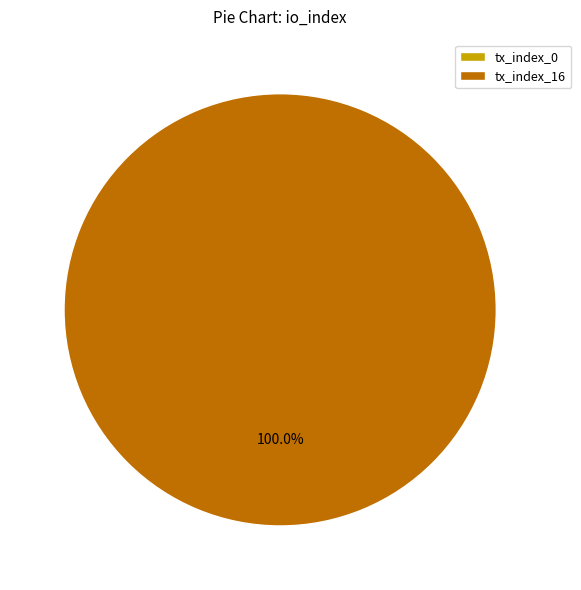

To the nearest percent, what portion does tx_index_16 represent?

100%